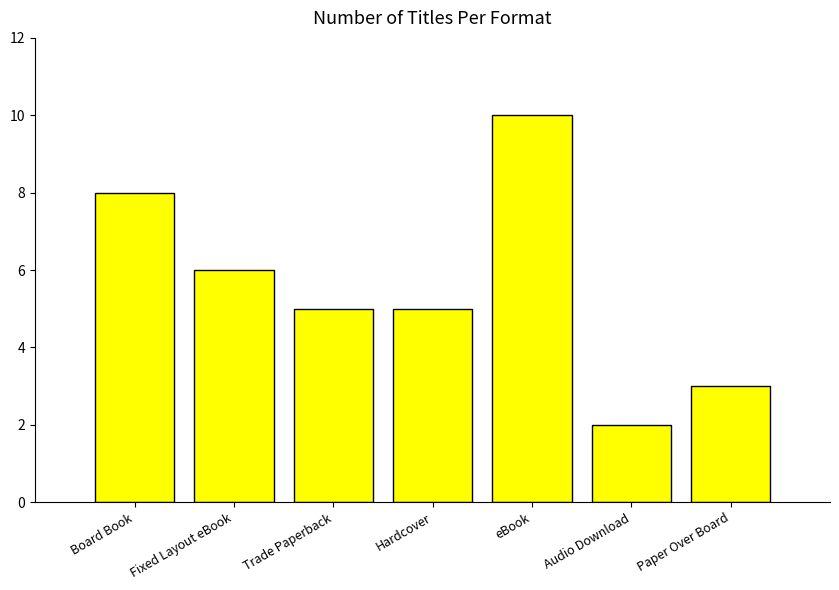

What is the difference between the values at Trade Paperback and eBook?

5